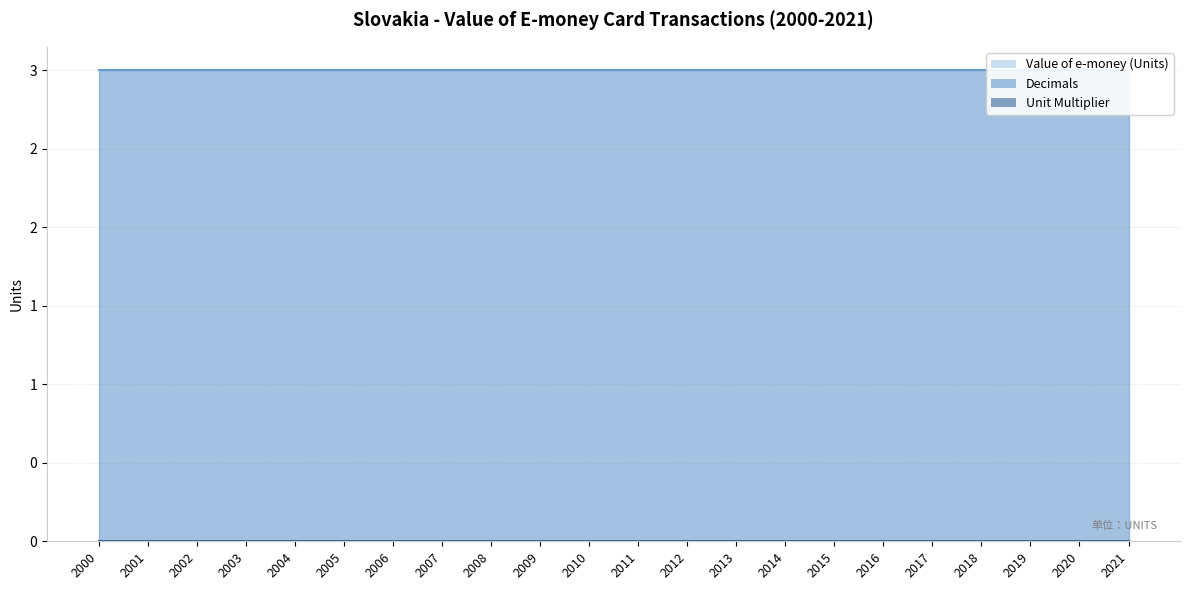

Reading left to right, extract all data points from this chart.

Value of e-money (Units): 2000=0	2001=0	2002=0	2003=0	2004=0	2005=0	2006=0	2007=0	2008=0	2009=0	2010=0	2011=0	2012=0	2013=0	2014=0	2015=0	2016=0	2017=0	2018=0	2019=0	2020=0	2021=0
Decimals: 2000=3	2001=3	2002=3	2003=3	2004=3	2005=3	2006=3	2007=3	2008=3	2009=3	2010=3	2011=3	2012=3	2013=3	2014=3	2015=3	2016=3	2017=3	2018=3	2019=3	2020=3	2021=3
Unit Multiplier: 2000=0	2001=0	2002=0	2003=0	2004=0	2005=0	2006=0	2007=0	2008=0	2009=0	2010=0	2011=0	2012=0	2013=0	2014=0	2015=0	2016=0	2017=0	2018=0	2019=0	2020=0	2021=0